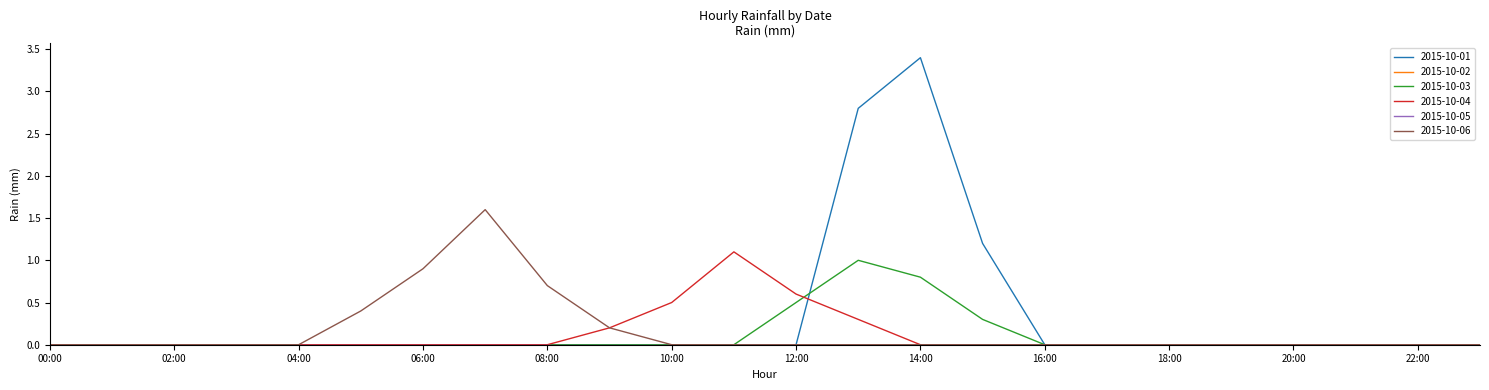

Is this an area chart (filled region under the line)?

No